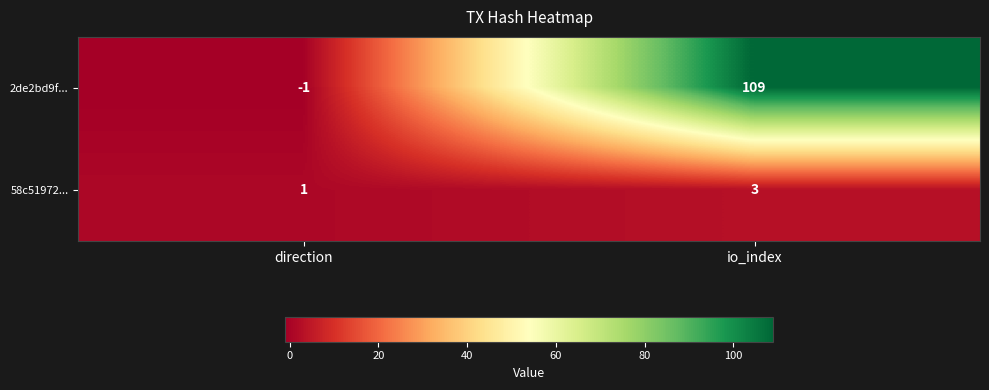

Which series has the largest range (max minus min)?

2de2bd9f...